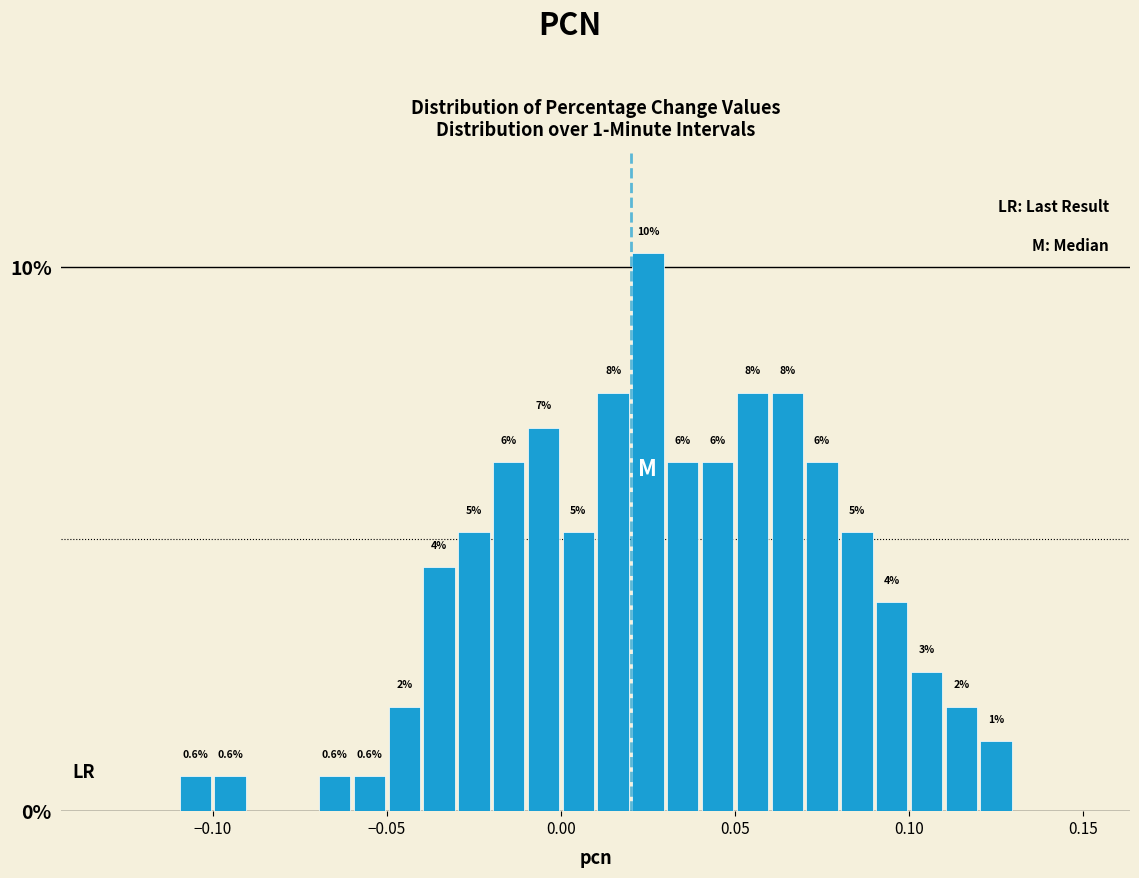

Read against the x-axis, roughly where is the centre of the tallest bar?

0.025